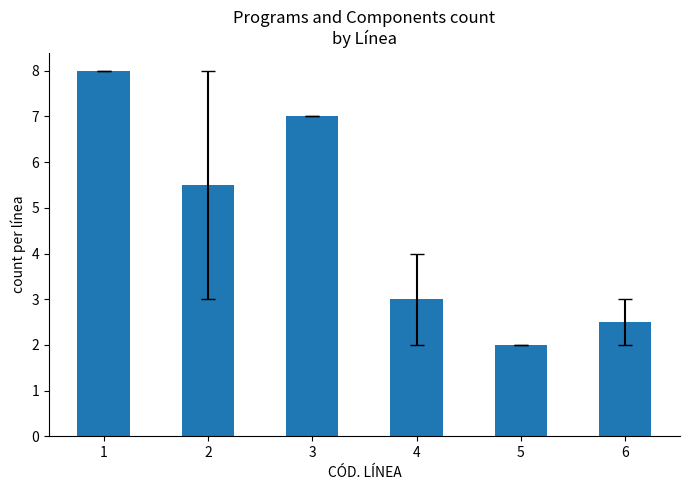

Reading right to left, transcribe all the data shown in this chart.

2.5	2.0	3.0	7.0	5.5	8.0